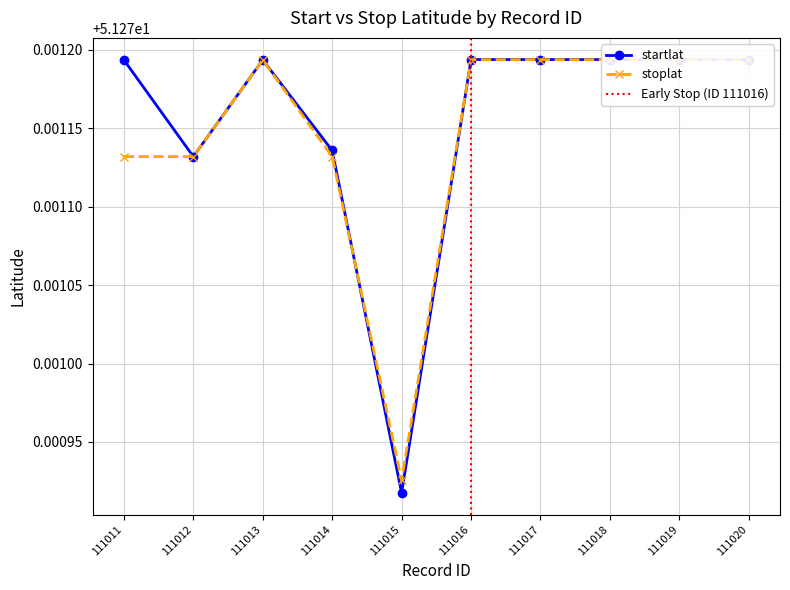

Is it true that stoplat equals 51.3 at 111020?

True